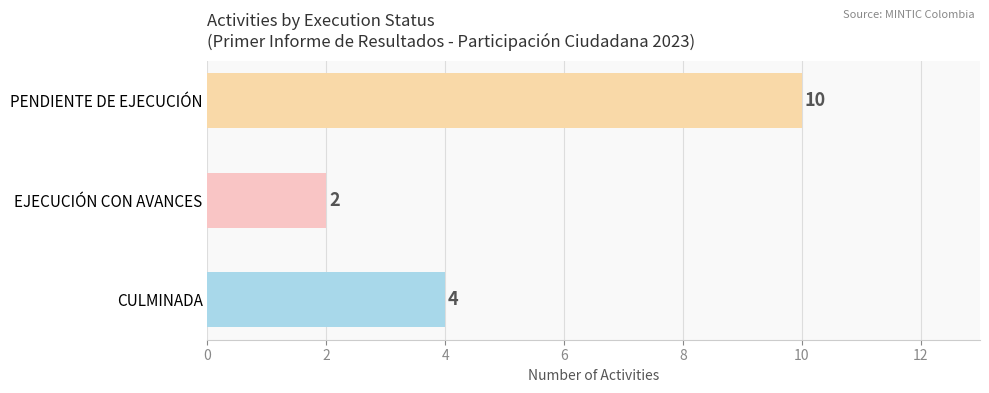

List the labels in order of value, largest first.

PENDIENTE DE EJECUCIÓN, CULMINADA, EJECUCIÓN CON AVANCES